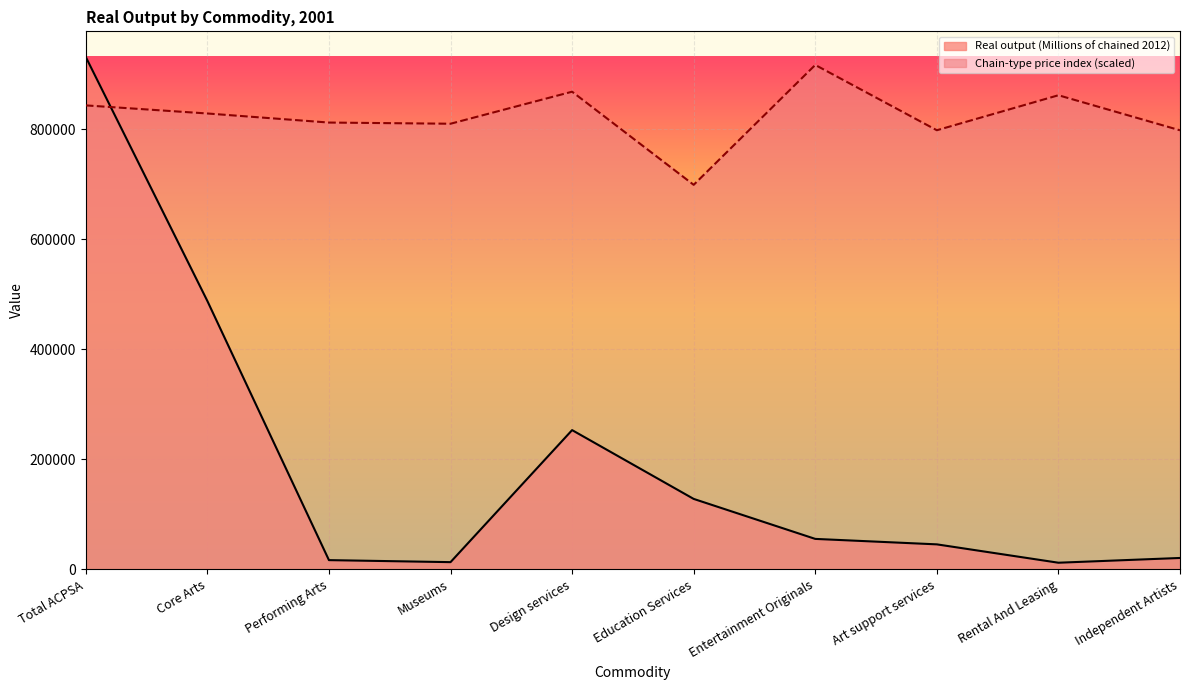

What is the average value of the Chain-type price index series?

823825.4